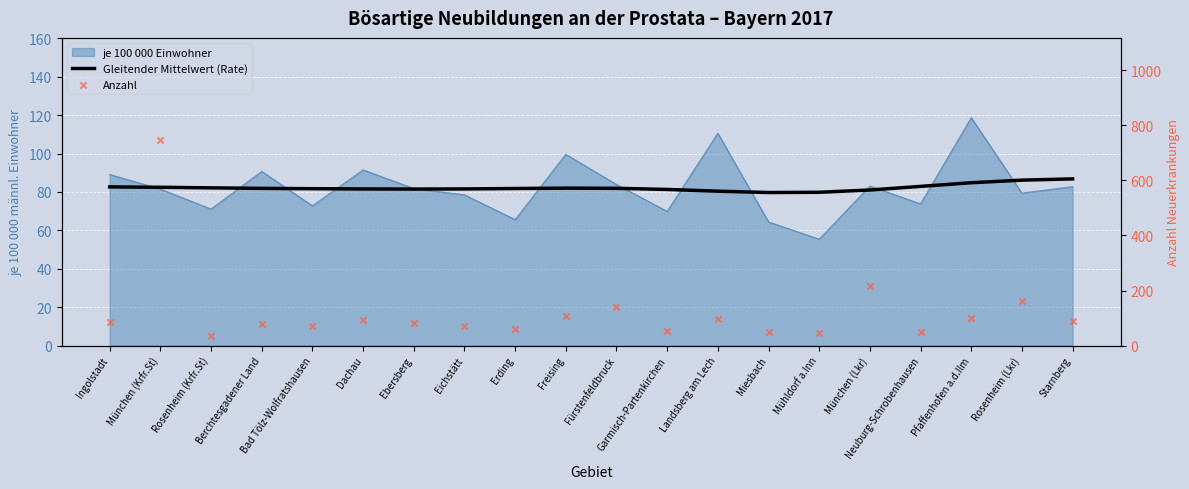

Which series has the largest total across all categories?

Anzahl